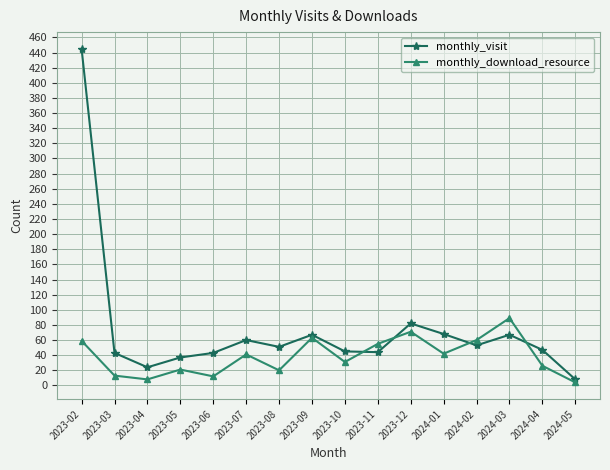

True or false: monthly_visit has more than 0 points higher than both neighbors.

True